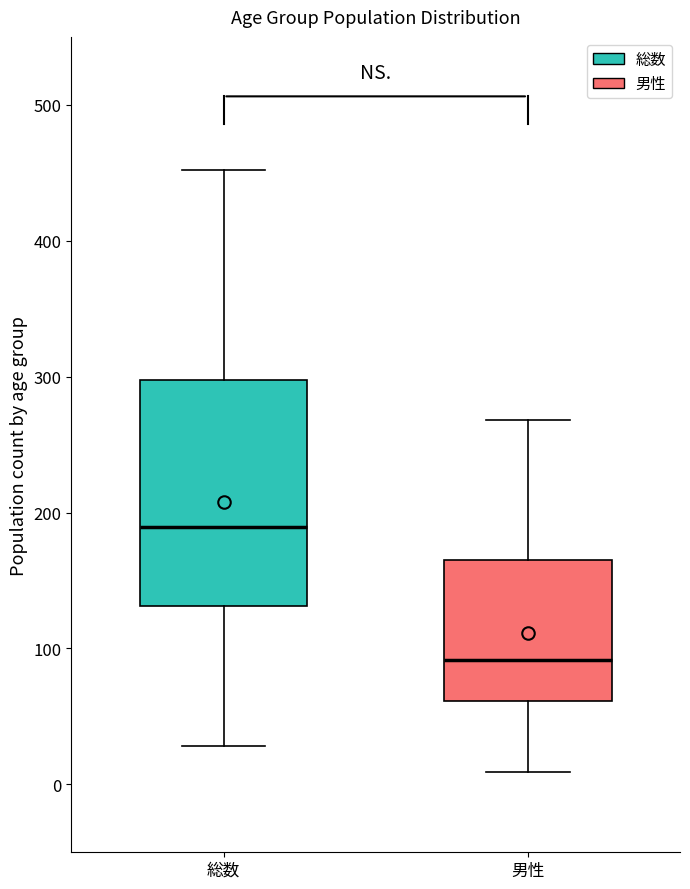

Reading left to right, transcribe this box plot: for each box, give where its median line is, the range the box spans, and where its two whiskers end, as read against the y-axis. The values are not printed on the chart, so give them approximately, as read against the axis.

総数: median 190, box 130 to 300, whiskers 30 to 450
男性: median 90, box 60 to 170, whiskers 10 to 270